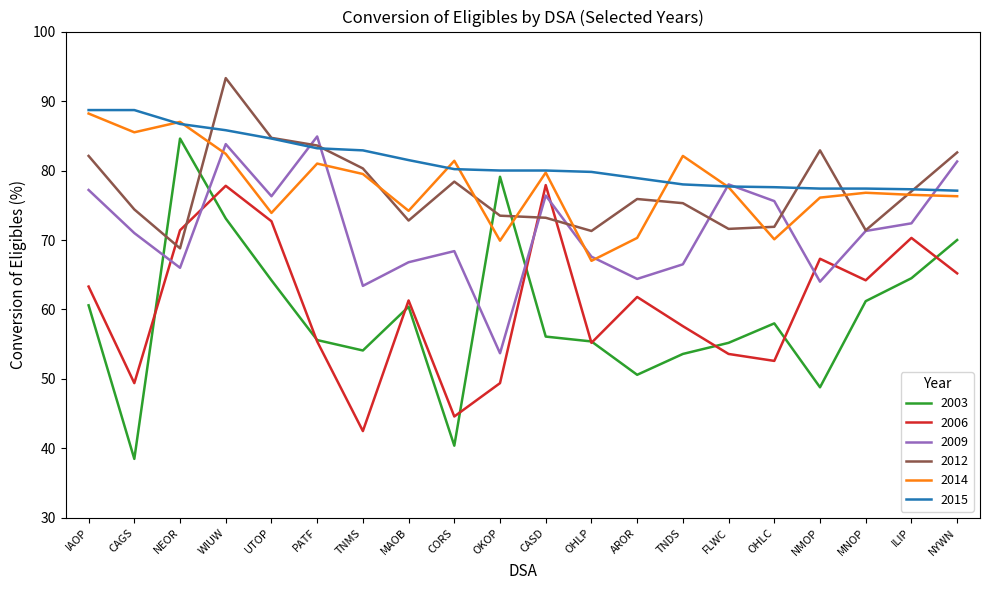

True or false: 2015 and 2006 cross at least once.

False